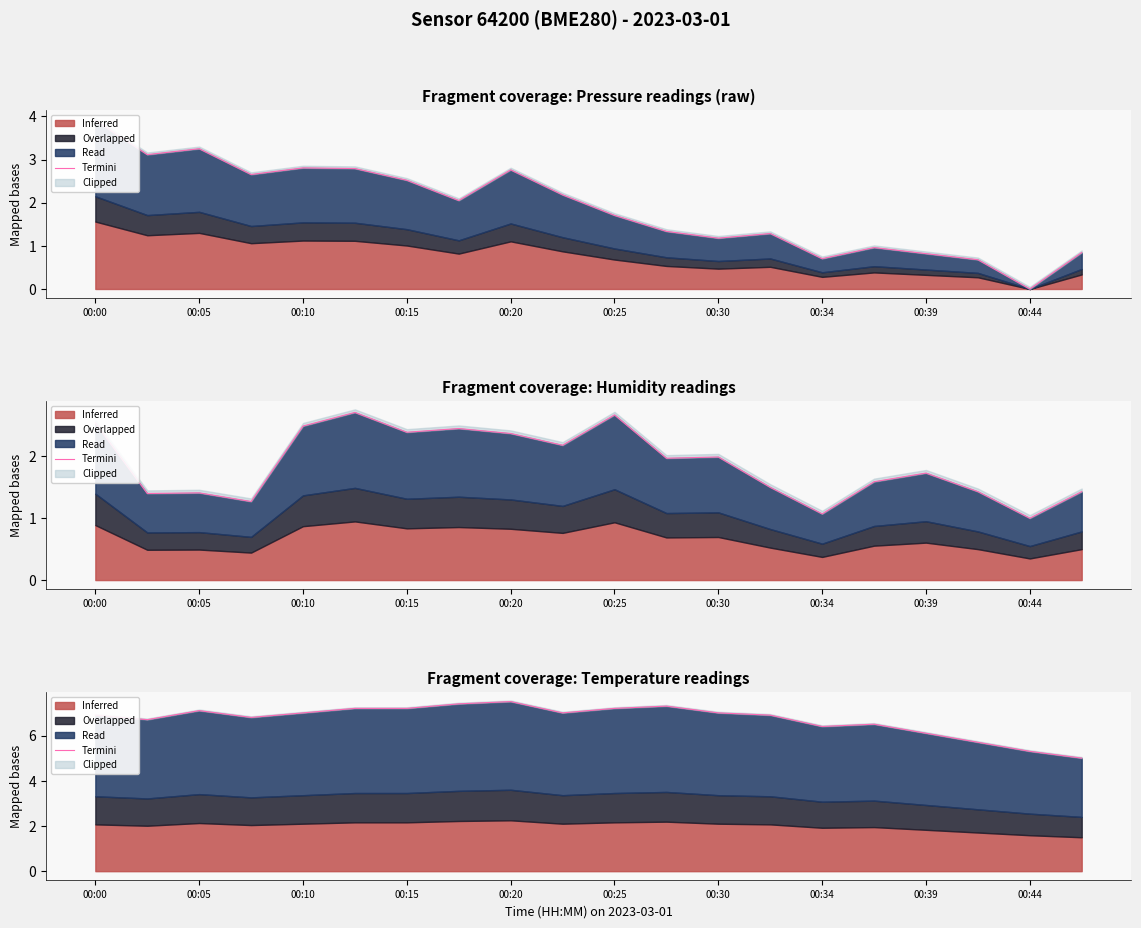

What is the approximate value at 17?

5.7